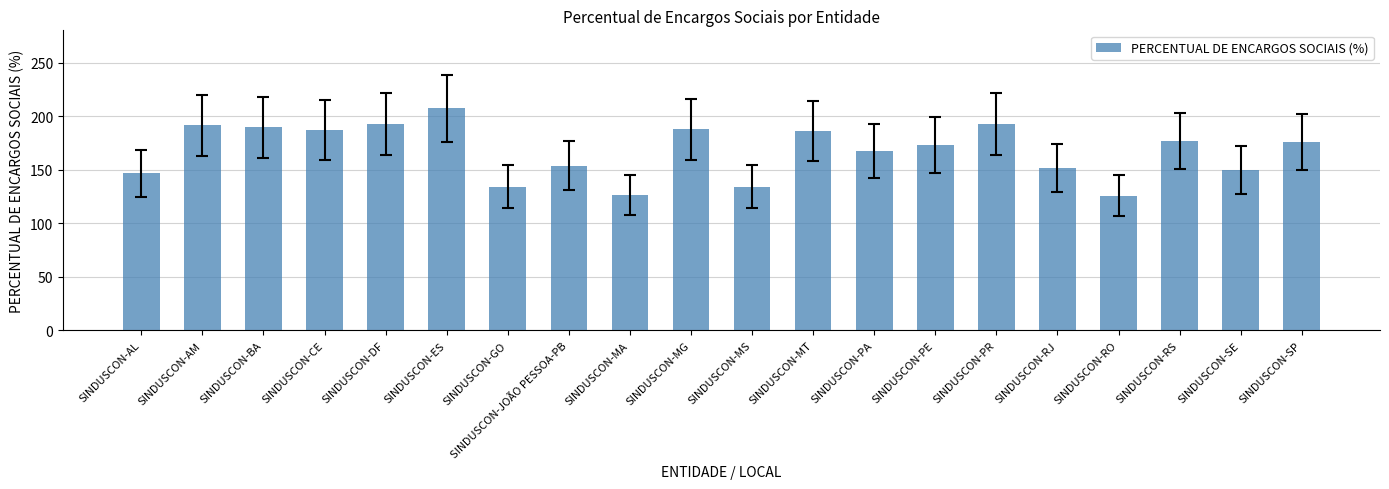

What is the value of the 20th bar from the left?

176.0